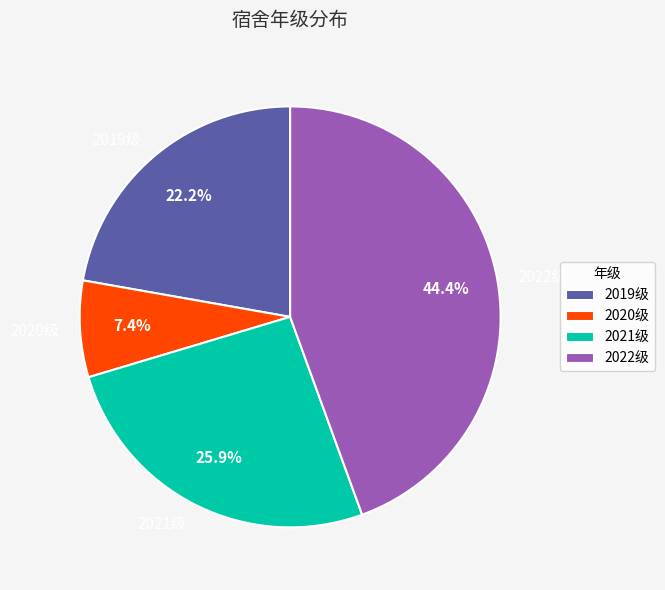

Does 2020级 represent more than half of the total?

No